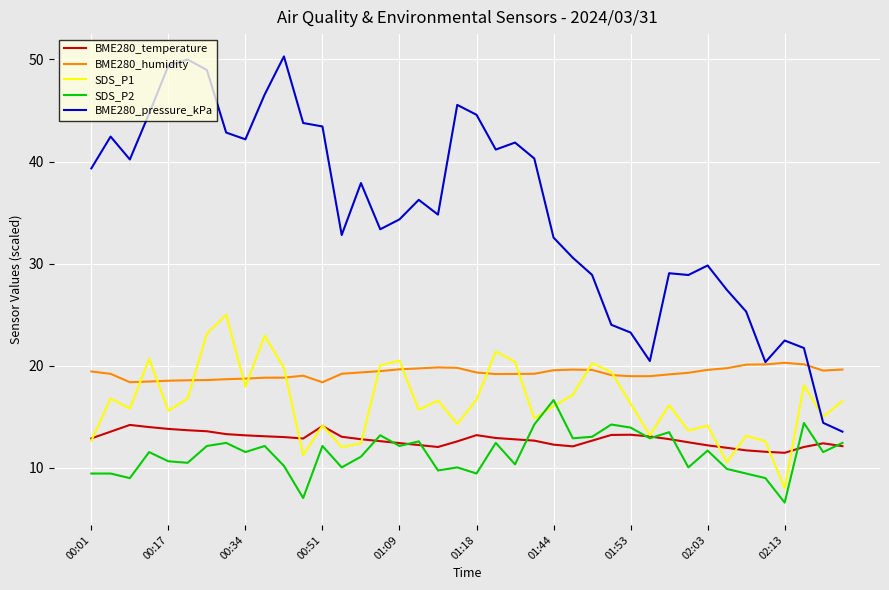

Which series has the largest total across all categories?

BME280_pressure_kPa